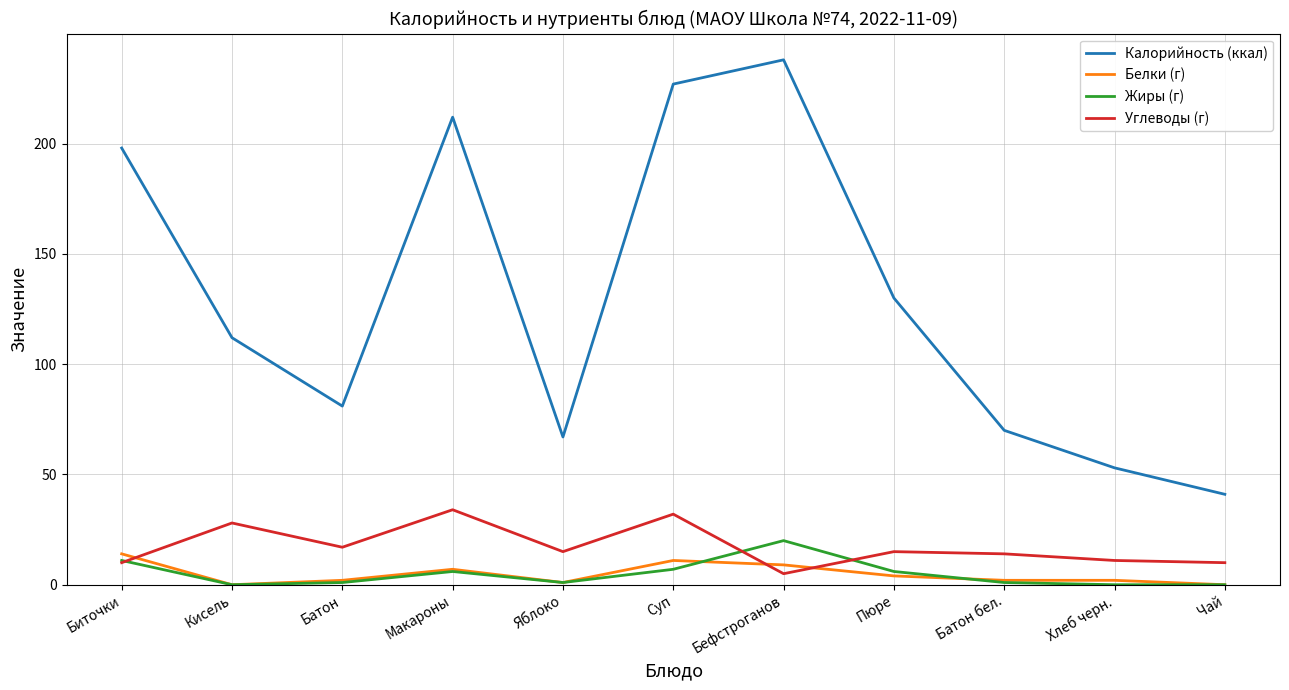

The Калорийность (ккал) series shows 212 at Макароны. True or false?

True